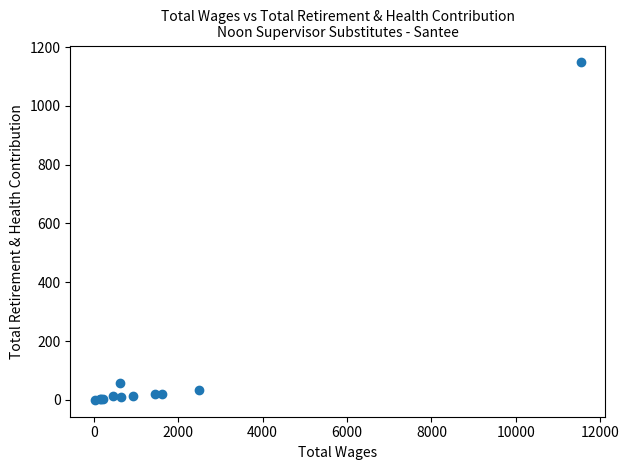

What Y value in the scatter plot is closest to 574?

58